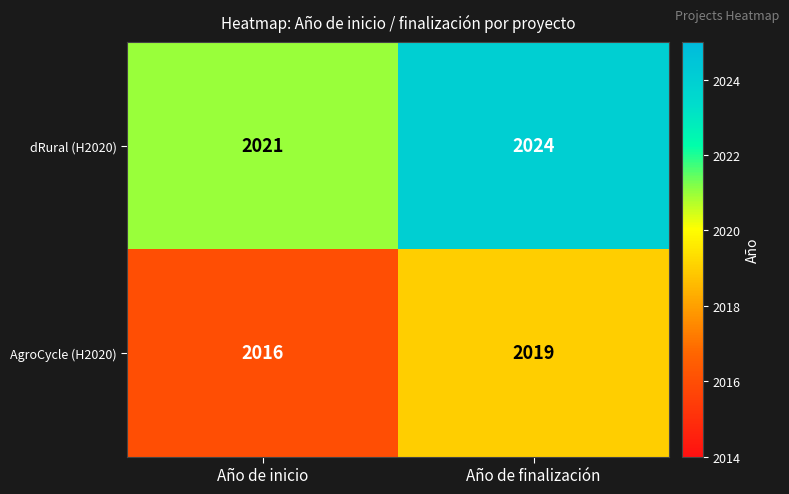

What is the difference between the highest and lowest values at Año de finalización?

5